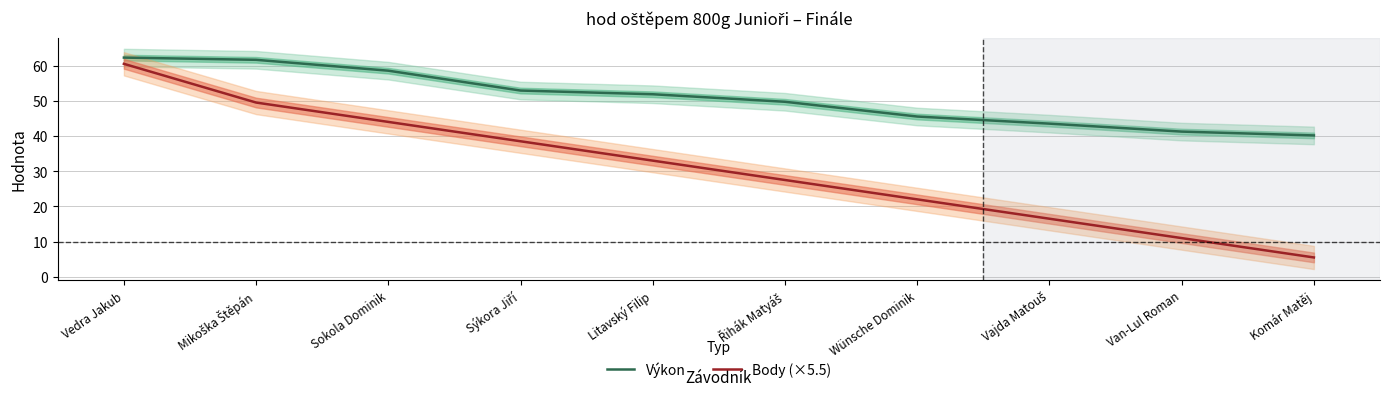

Where is Výkon nearest to the value 51?

Litavský Filip